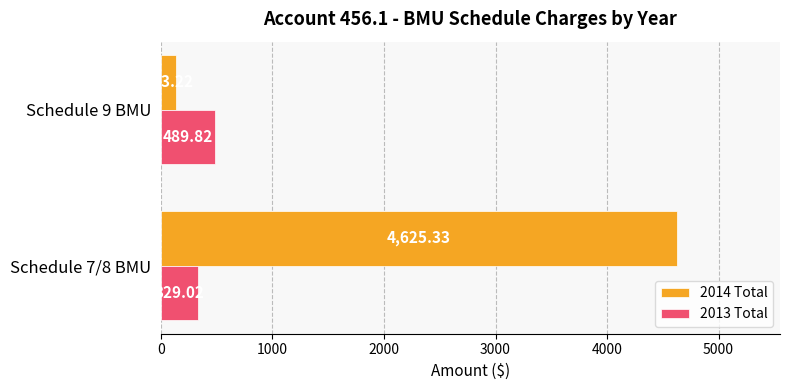

At how many categories does at least one series exceed 3989?

1